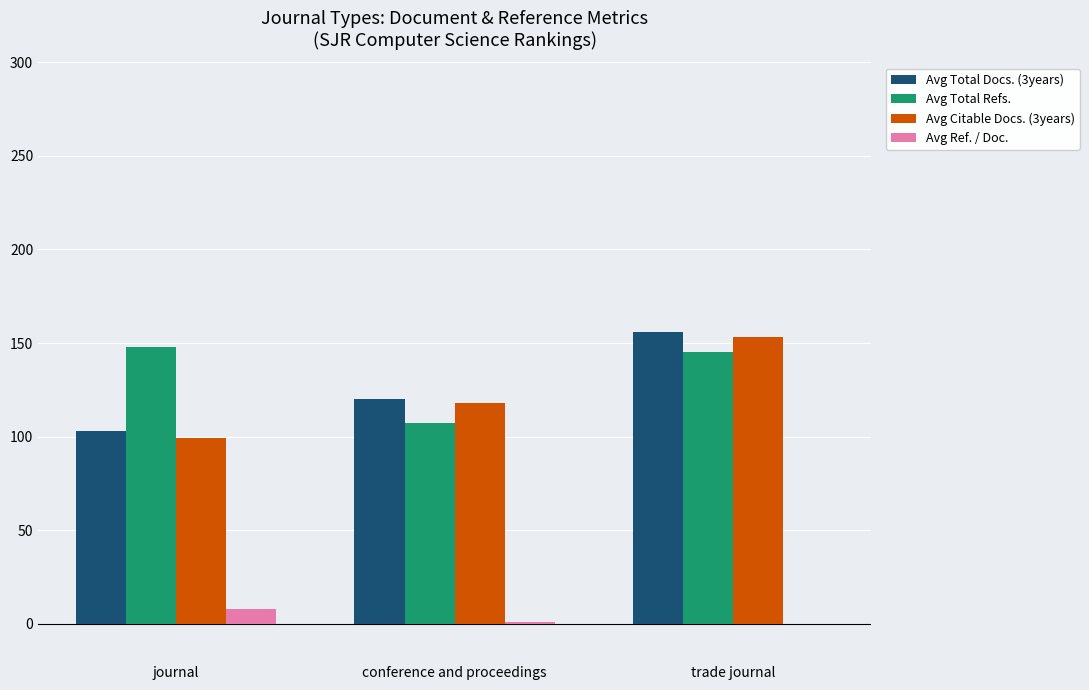

Is it true that Avg Citable Docs. (3years) equals 99 at journal?

True